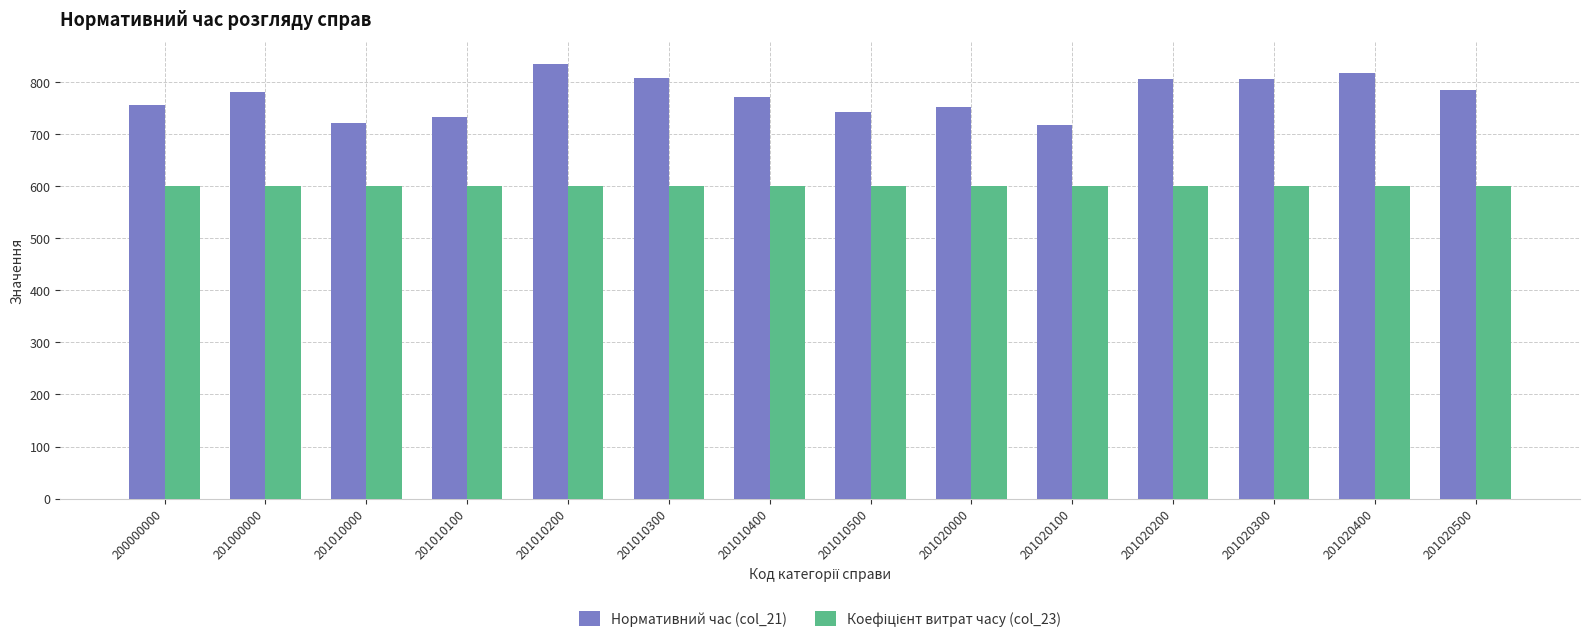

What is the smallest value displayed?

600